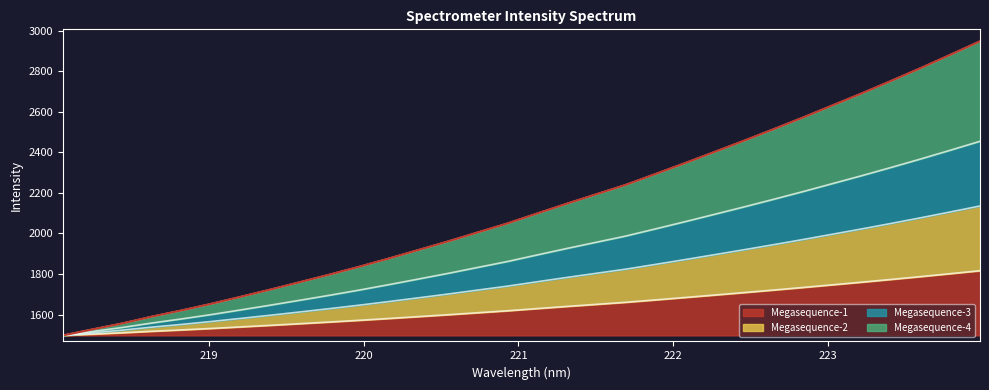

True or false: the data shows 1696.0 at 222.263.

True